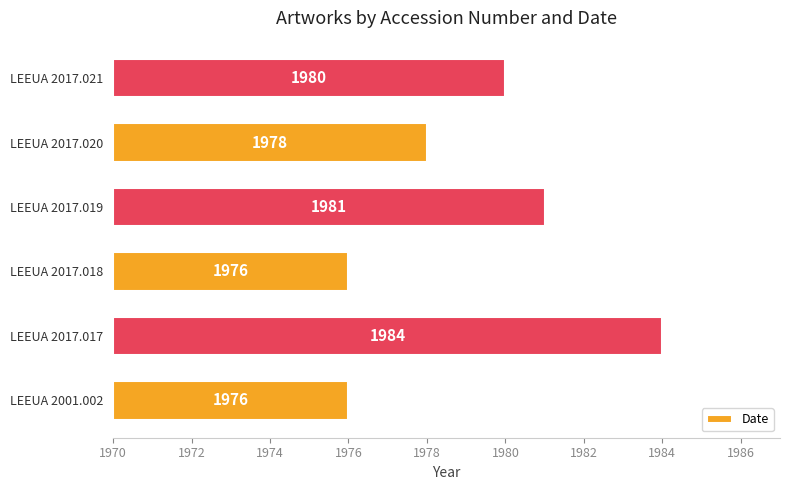

What is the average value?

9